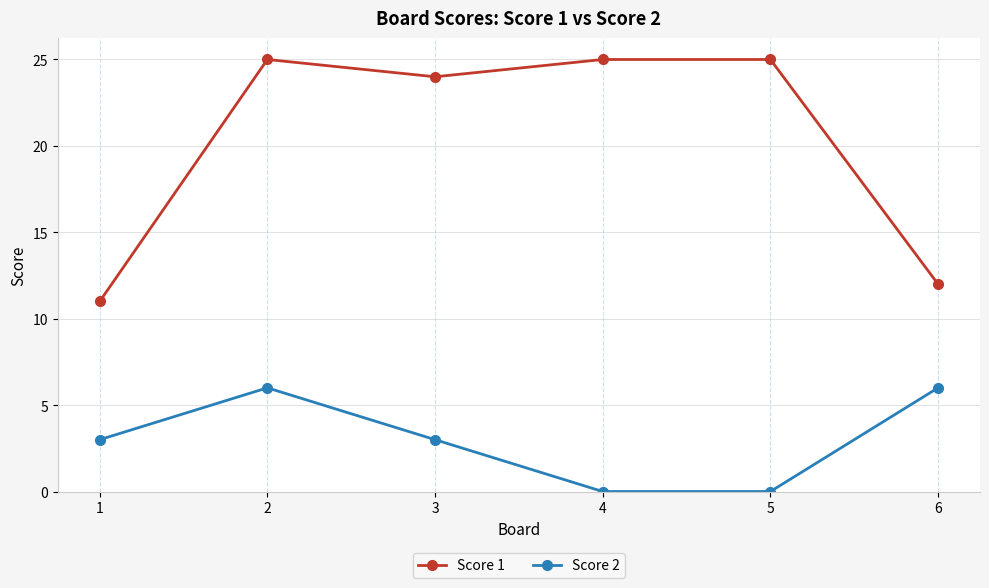

The value of Score 1 at 6 is 16. True or false?

False